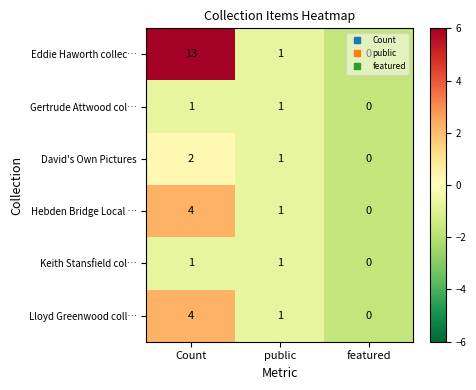

The value of Gertrude Attwood col… at featured is 0. True or false?

True